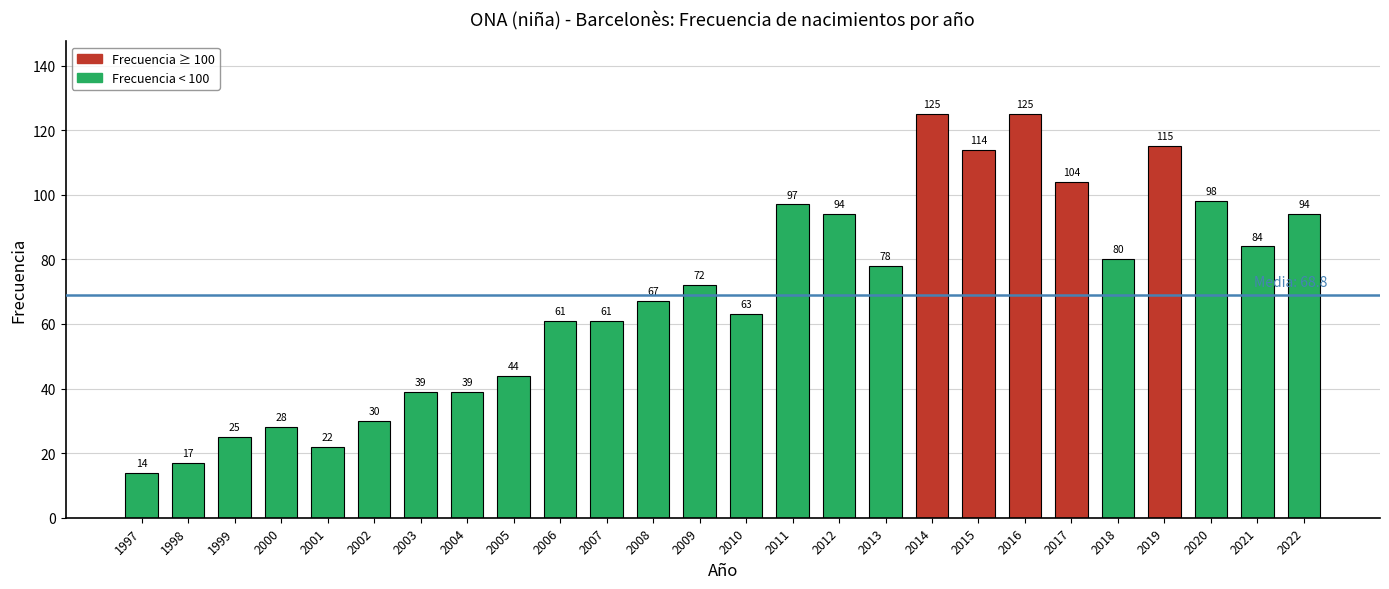

Reading right to left, what are all the values shown in this chart?

2022=94	2021=84	2020=98	2019=115	2018=80	2017=104	2016=125	2015=114	2014=125	2013=78	2012=94	2011=97	2010=63	2009=72	2008=67	2007=61	2006=61	2005=44	2004=39	2003=39	2002=30	2001=22	2000=28	1999=25	1998=17	1997=14